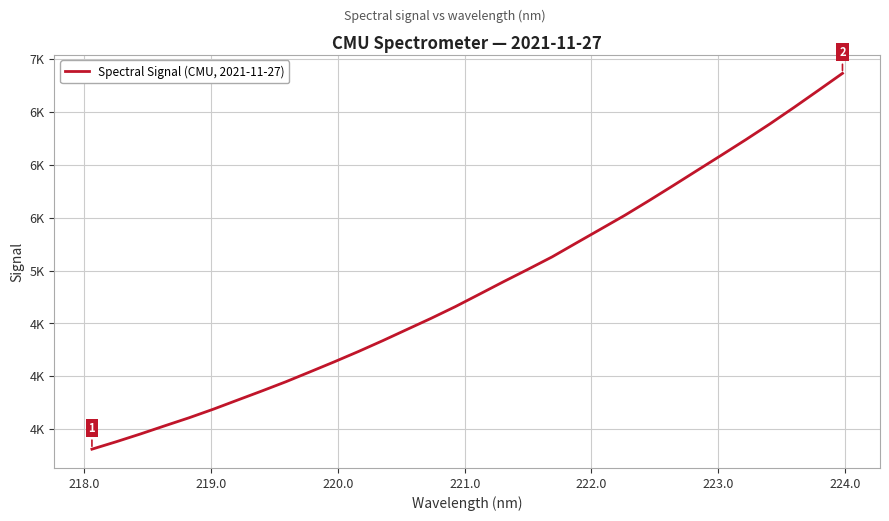

Does the chart have visible grid lines?

Yes